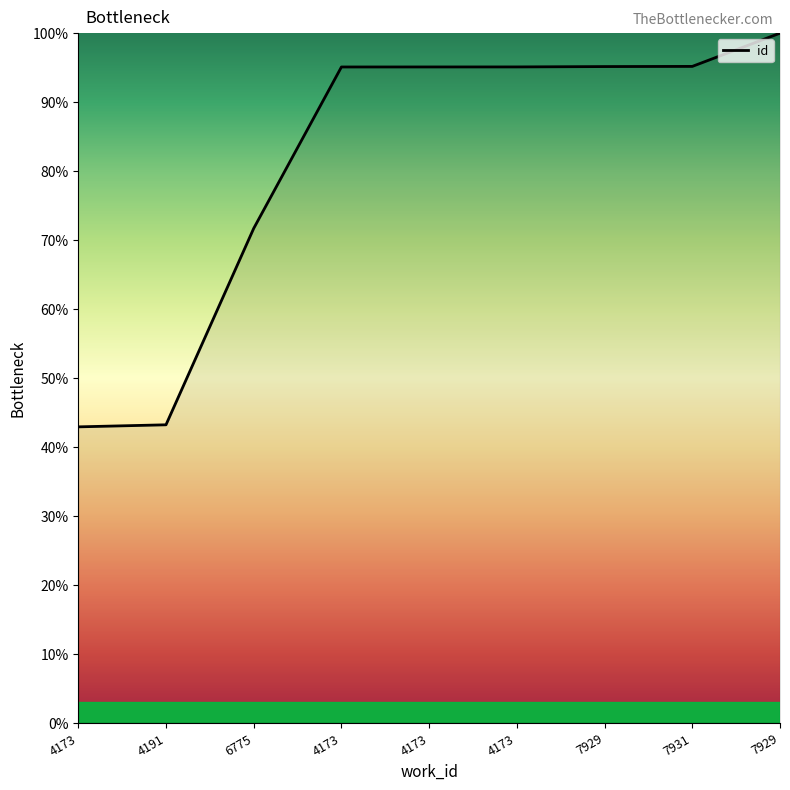

How many lines are shown in the chart?

1